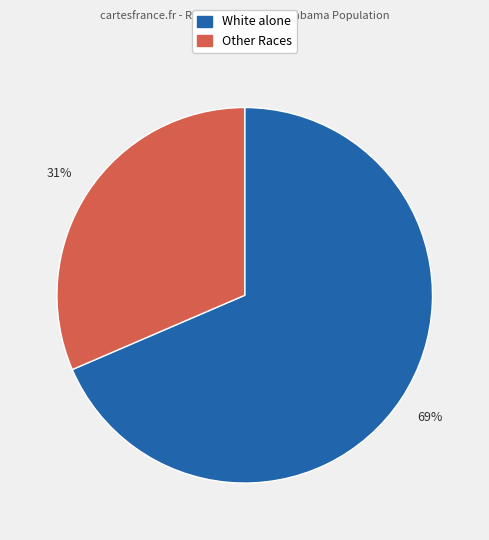

Is there a majority slice in this chart?

Yes